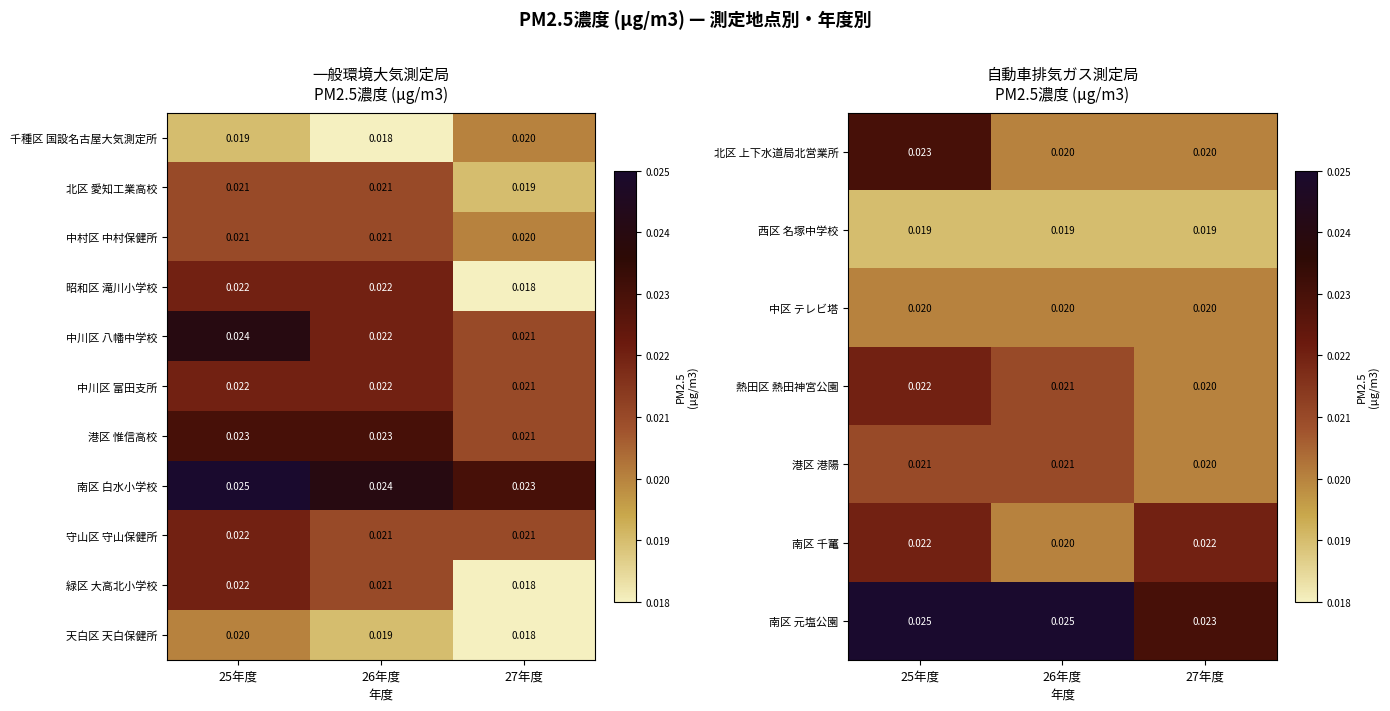

Is the value of 港区 港陽 at 27年度 greater than the value of 南区 元塩公園 at 25年度?

No